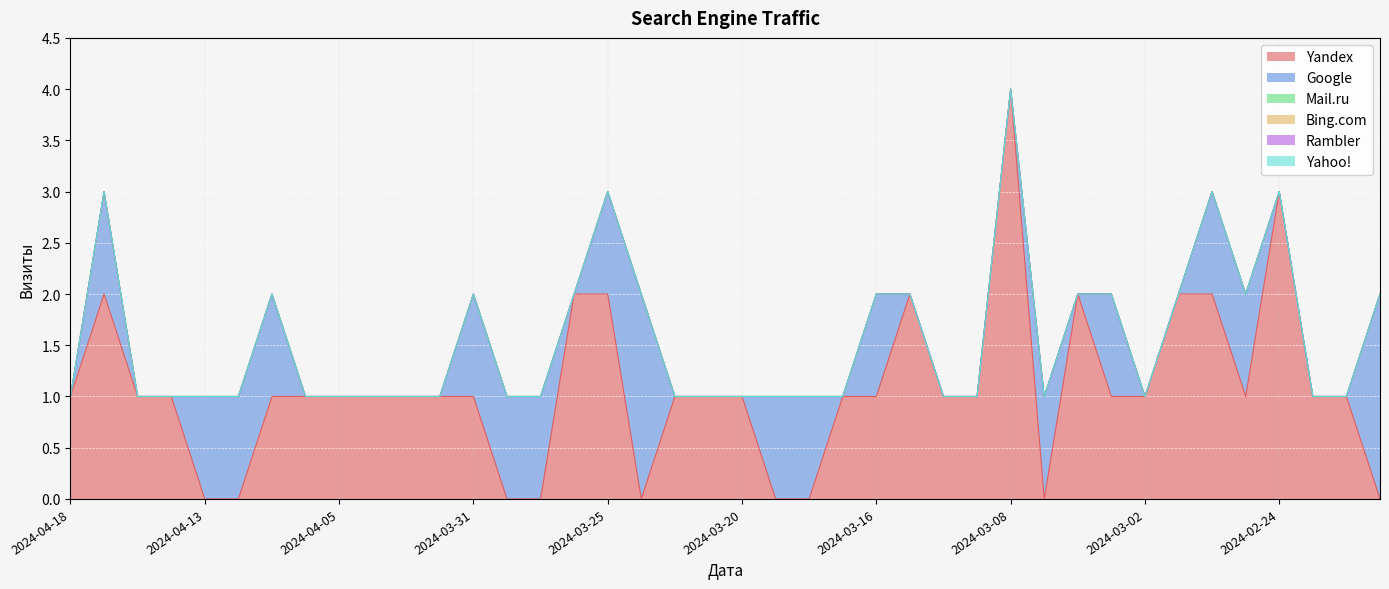

What is the spread (max minus min) of values at 2024-03-29?

1